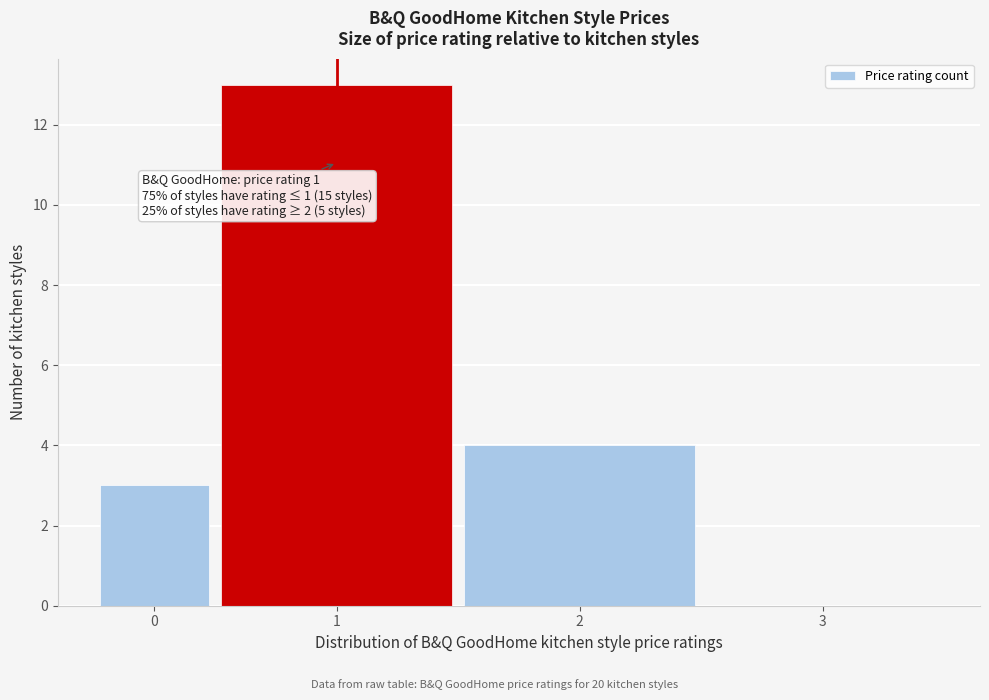

Reading left to right, extract all data points from this chart.

0=3	1=13	2=4	3=0